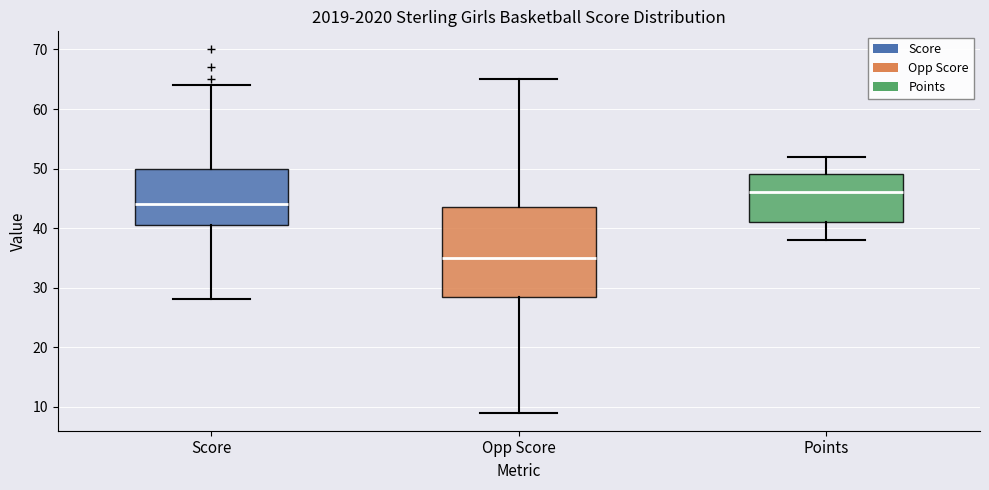

Comparing the boxes themselves (not the whiskers), which one is the tallest?

Opp Score